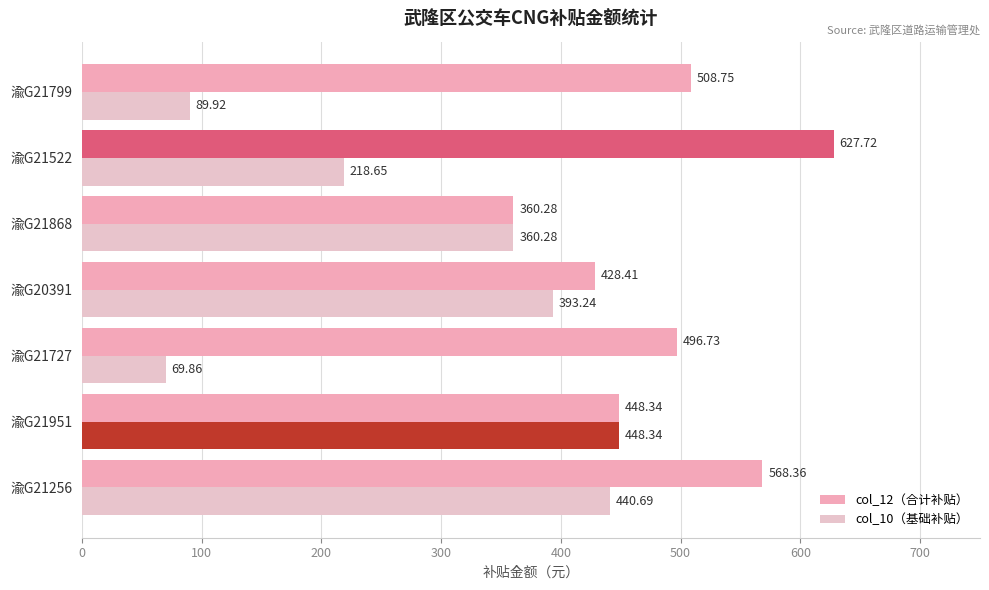

At how many categories does at least one series exceed 289?

7